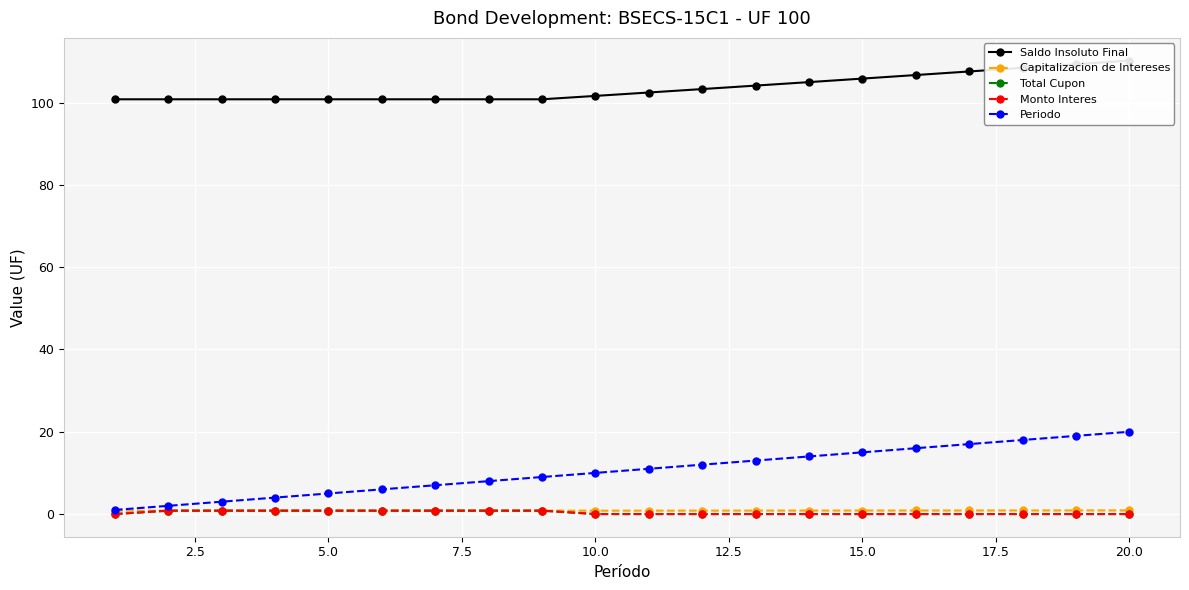

What is the maximum value for Total Cupon?

0.8